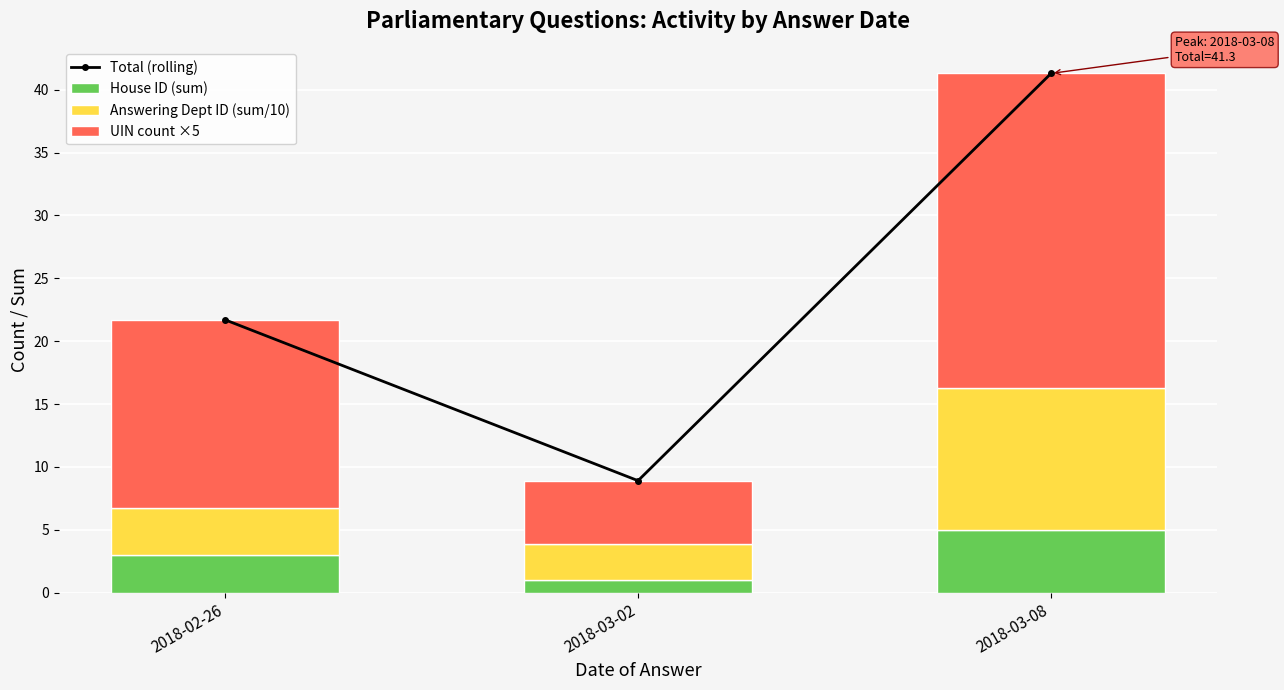

Reading left to right, transcribe all the data shown in this chart.

Total (rolling): 2018-02-26=21.7	2018-03-02=8.9	2018-03-08=41.3
House ID (sum): 2018-02-26=3.0	2018-03-02=1.0	2018-03-08=5.0
Answering Dept ID (sum/10): 2018-02-26=3.7	2018-03-02=2.9	2018-03-08=11.3
UIN count ×5: 2018-02-26=15.0	2018-03-02=5.0	2018-03-08=25.0